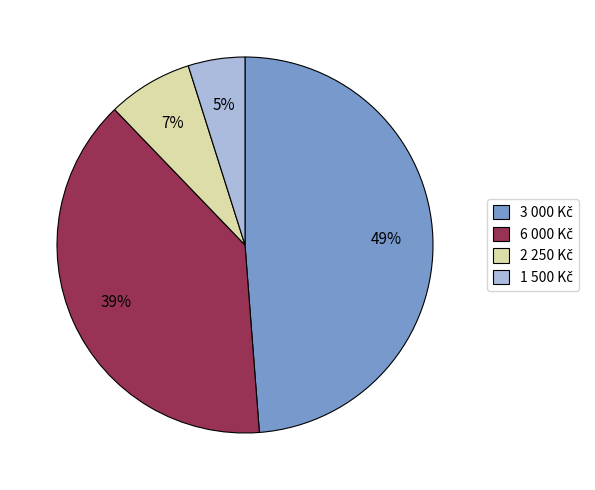

Is there a majority slice in this chart?

No